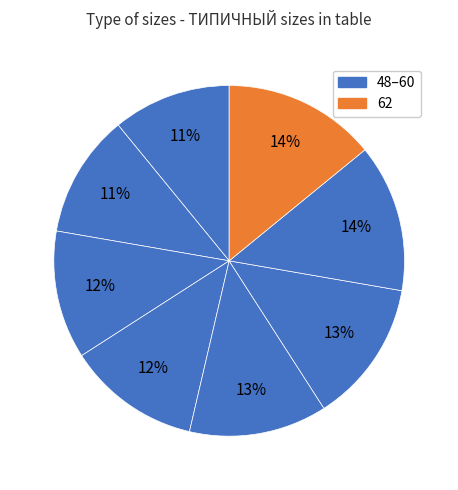

Is there a majority slice in this chart?

No